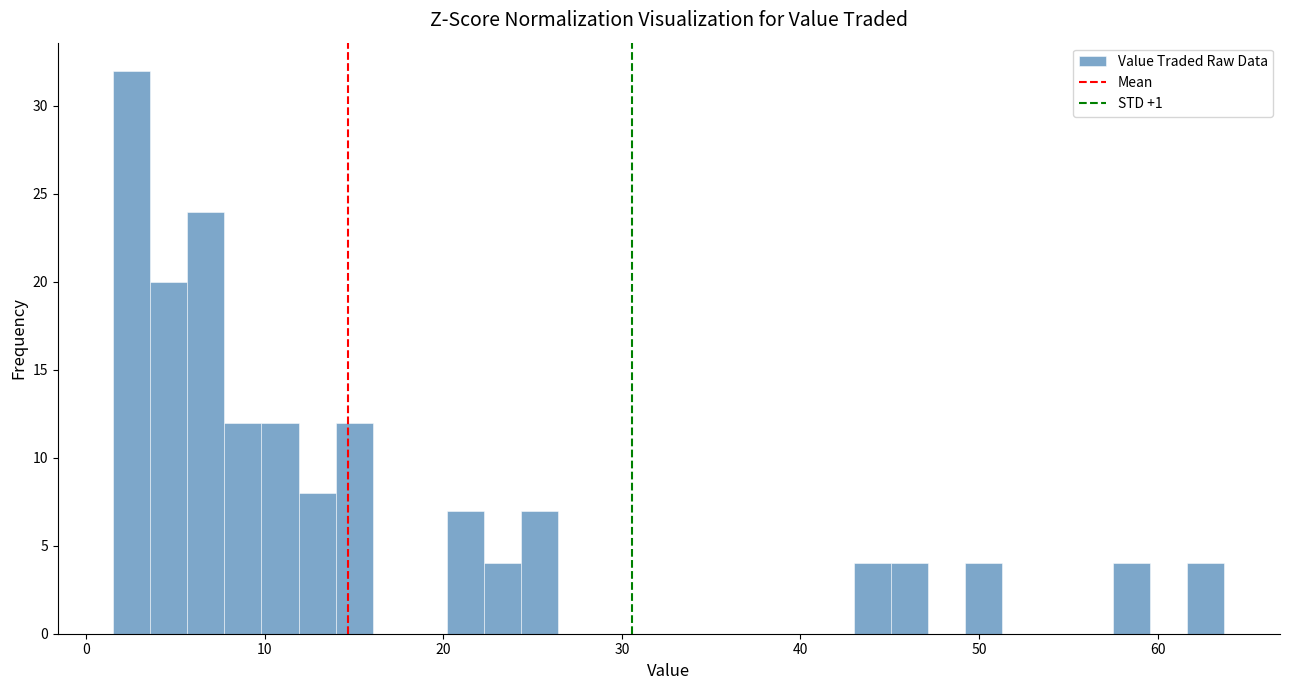

Read against the x-axis, roughly where is the centre of the tallest bar?

3